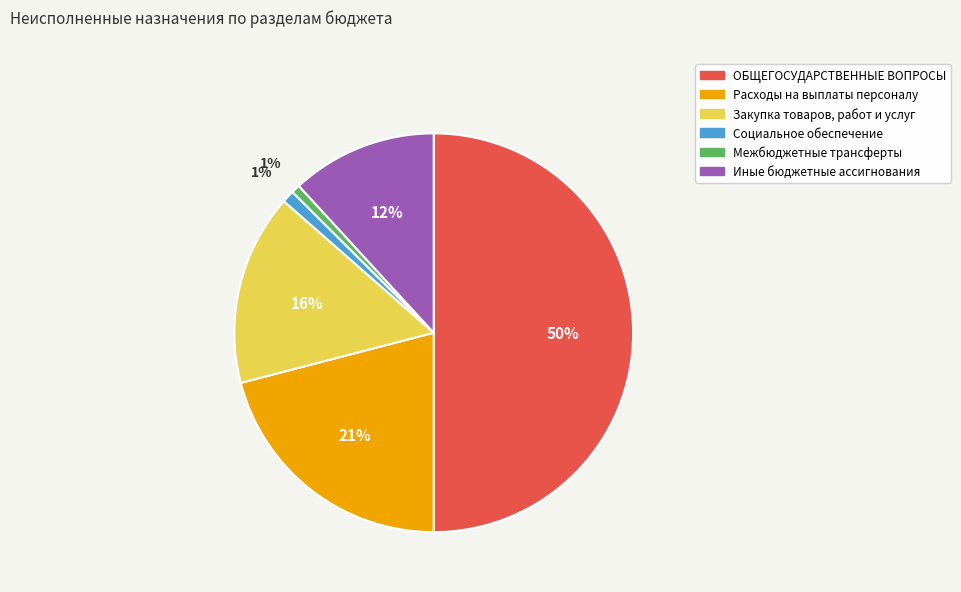

Is the sum of Закупка товаров, работ и услуг and Иные бюджетные ассигнования greater than half?

No